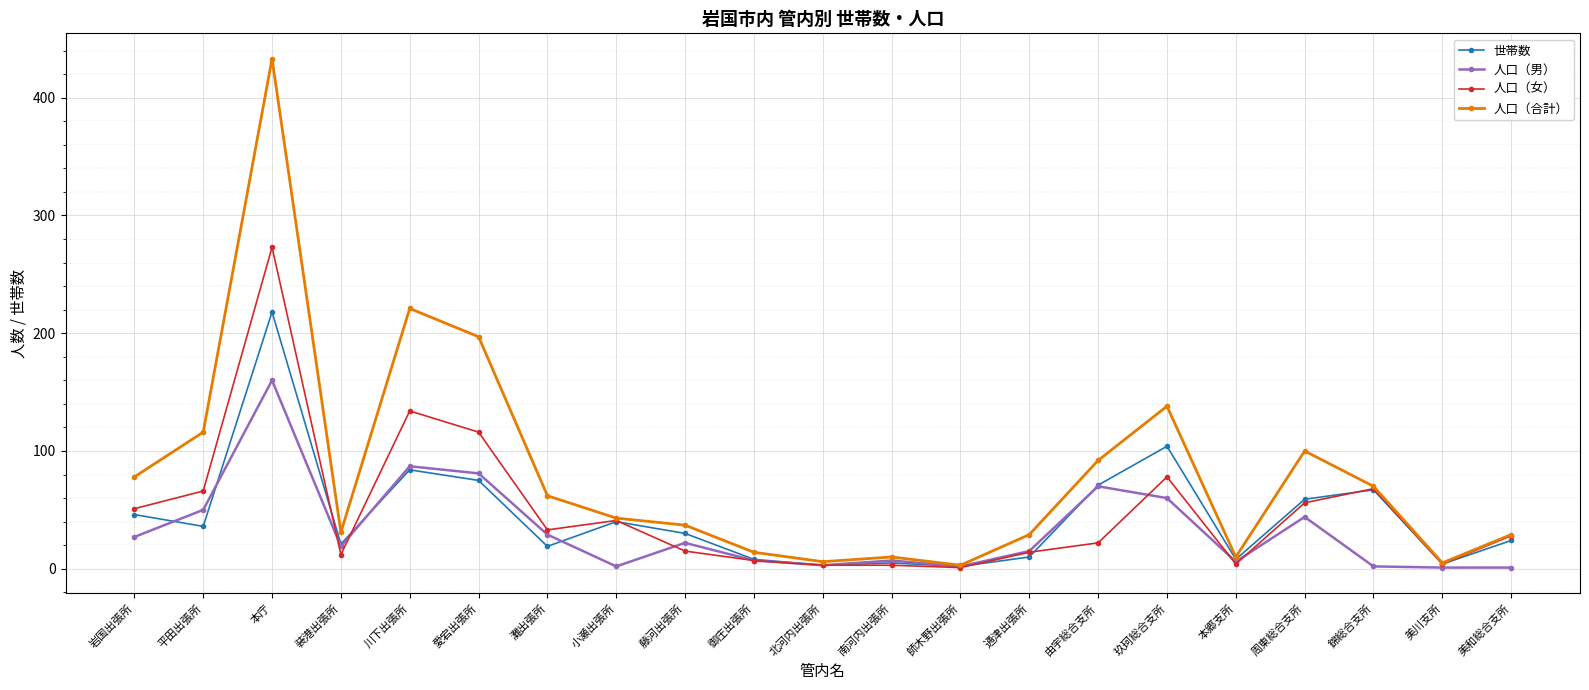

How many lines are shown in the chart?

4